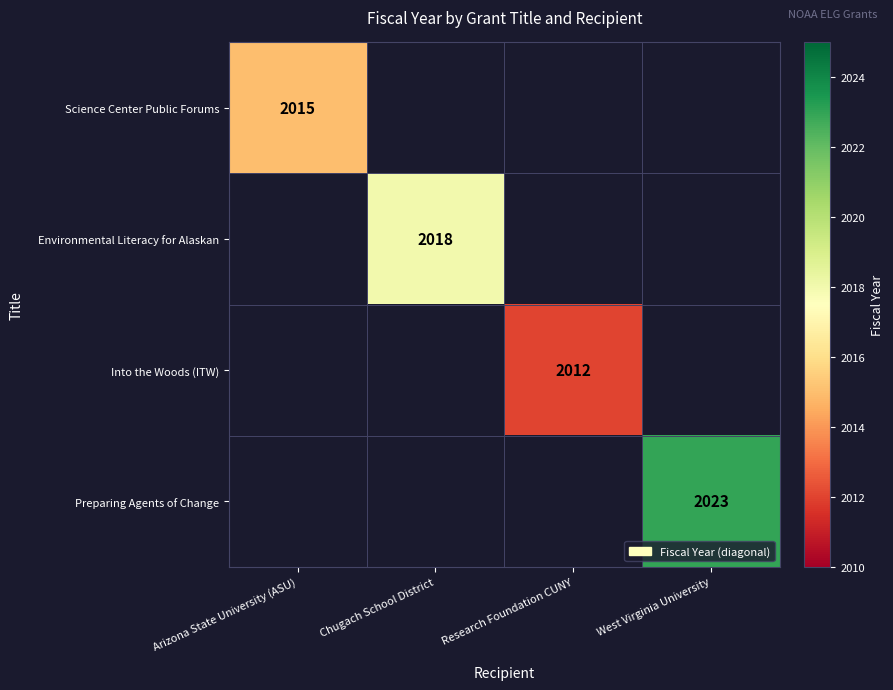

True or false: Science Center Public Forums has a value of 1169 at Arizona State University (ASU).

False